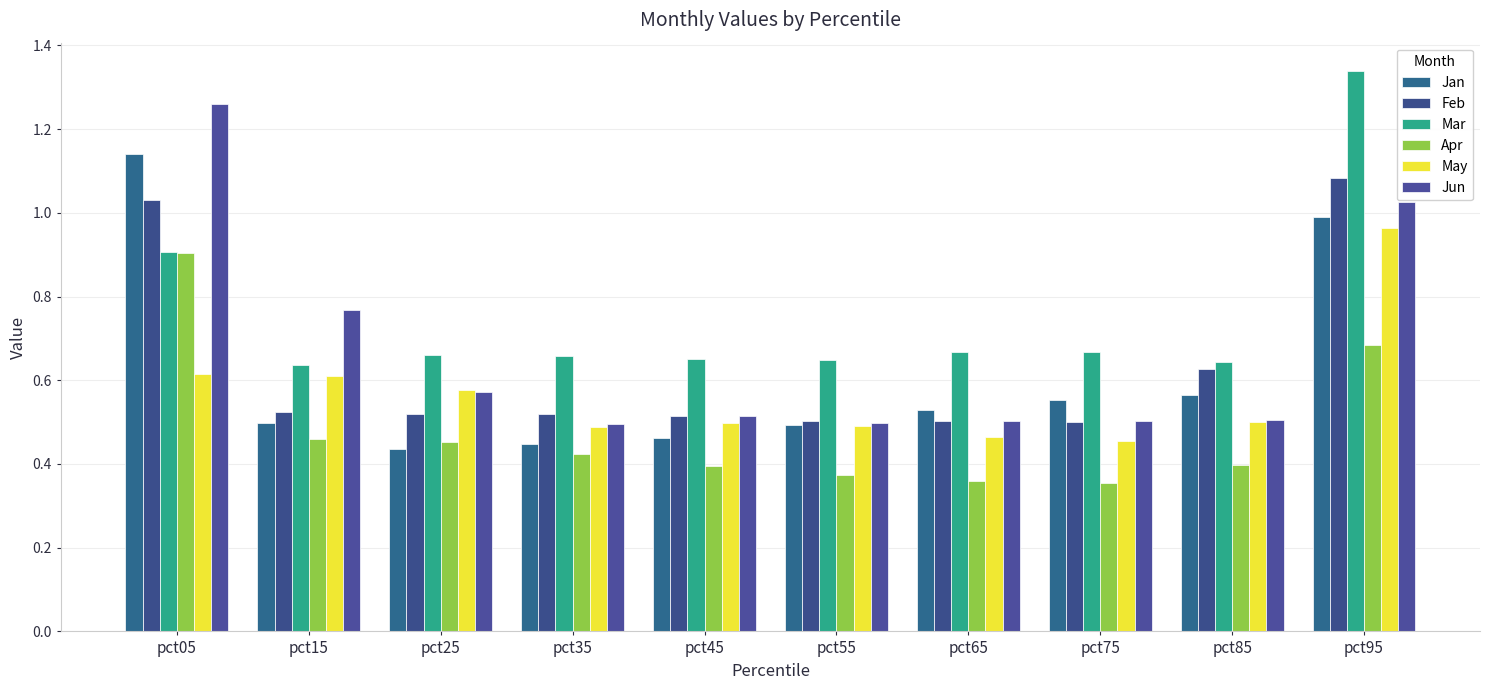

Count the number of categories in the chart.

10